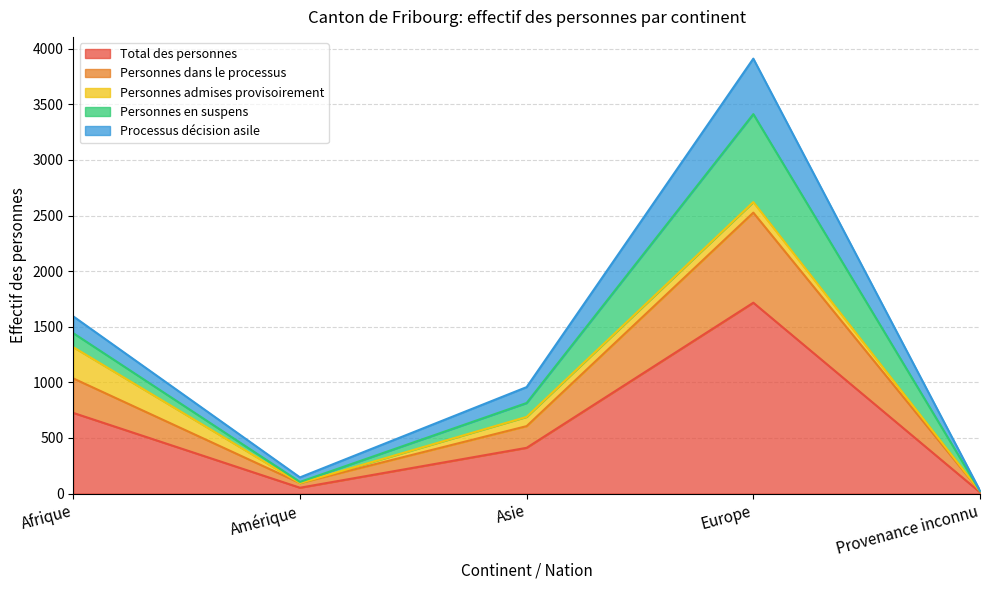

What is the maximum value for Total des personnes?

1716